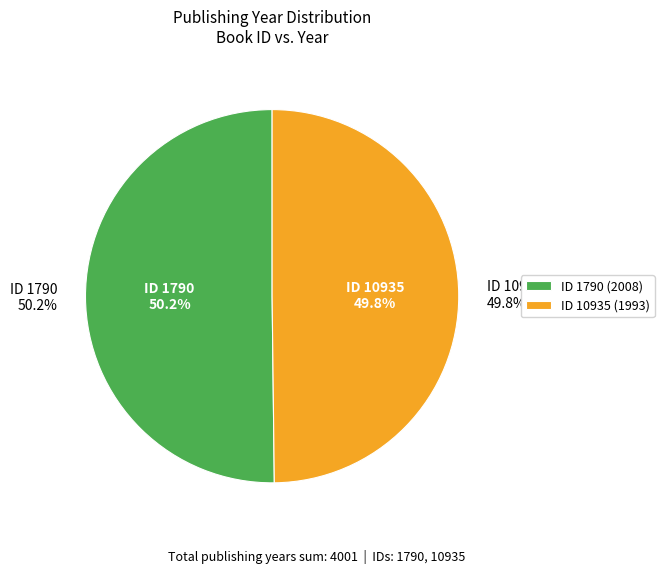

To the nearest percent, what percentage of the pie is 1790?

50%